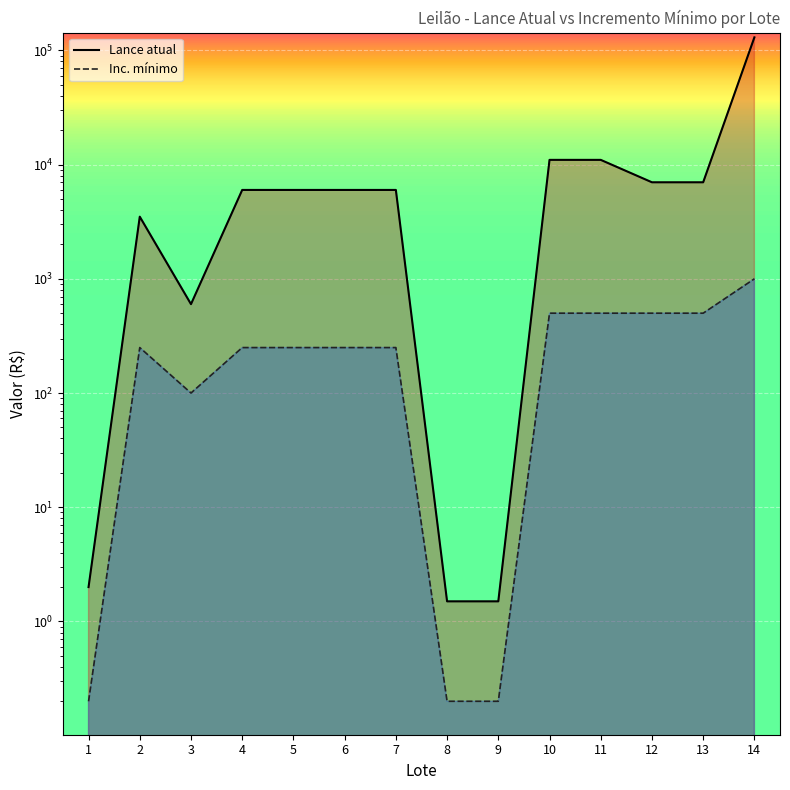

True or false: Inc. mínimo and Lance atual cross at least once.

False